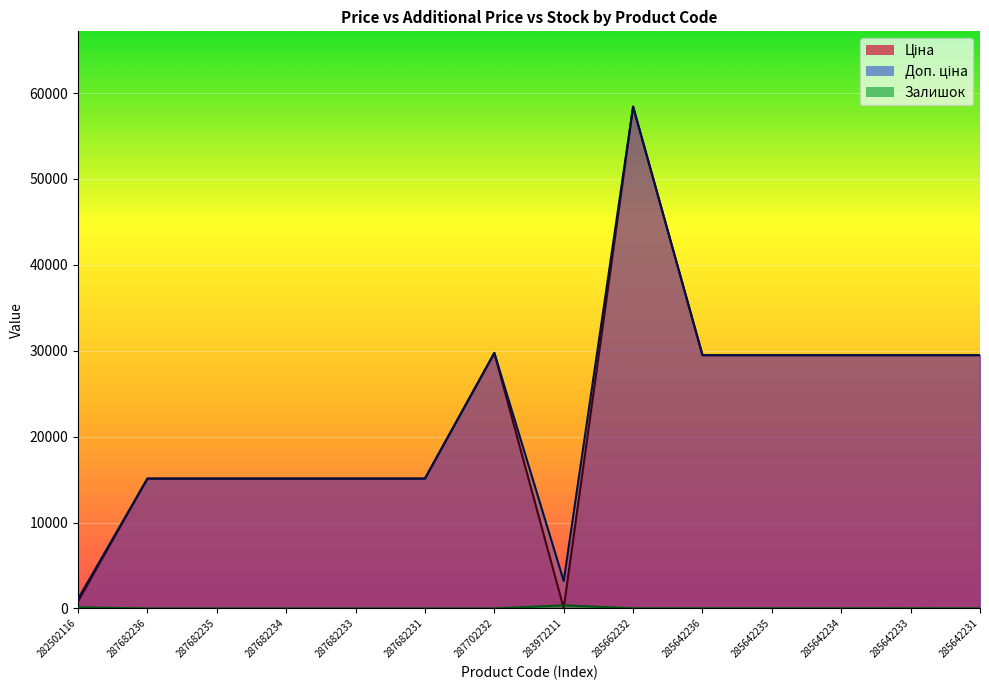

At which label does Залишок first exceed 11?

282502116